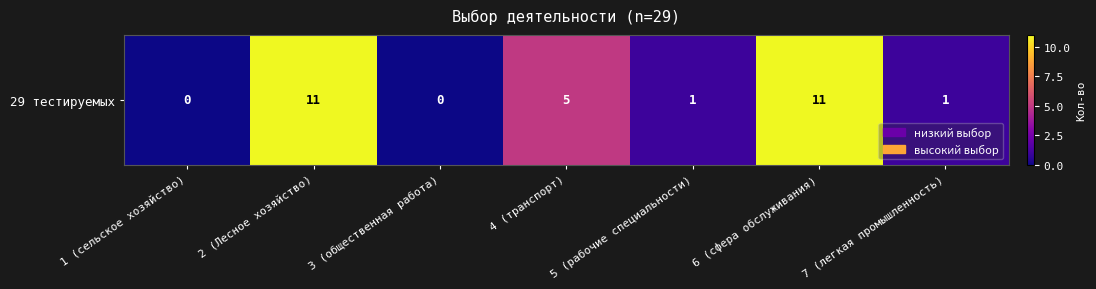

Reading left to right, list all the values displayed in this chart.

1 (сельское хозяйство)=0	2 (Лесное хозяйство)=11	3 (общественная работа)=0	4 (транспорт)=5	5 (рабочие специальности)=1	6 (сфера обслуживания)=11	7 (легкая промышленность)=1